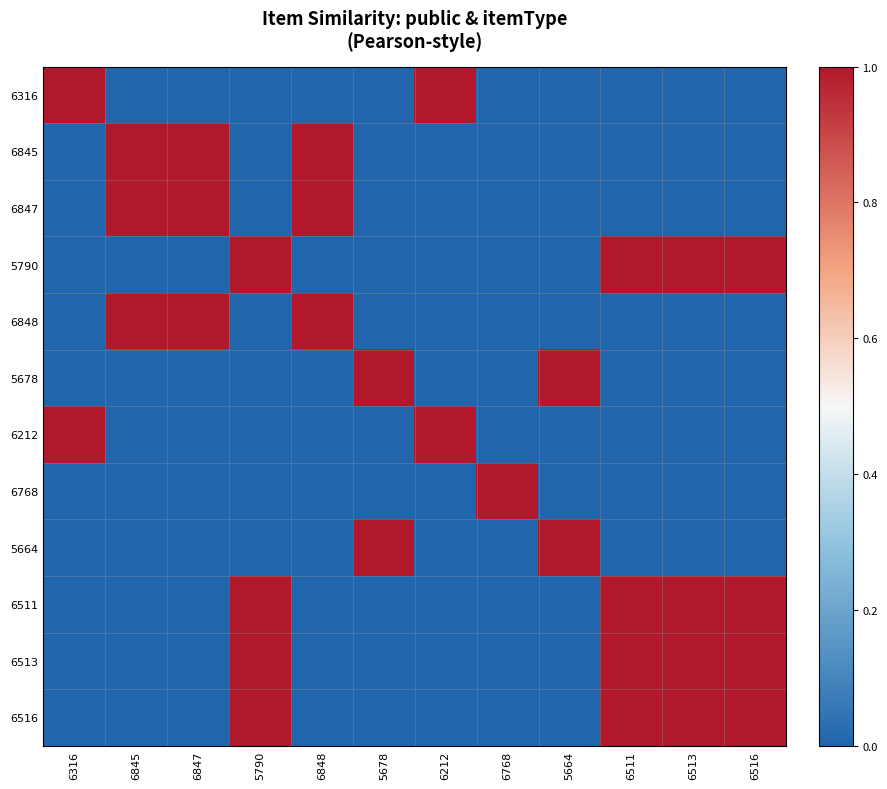

At how many categories does at least one series exceed 0?

12